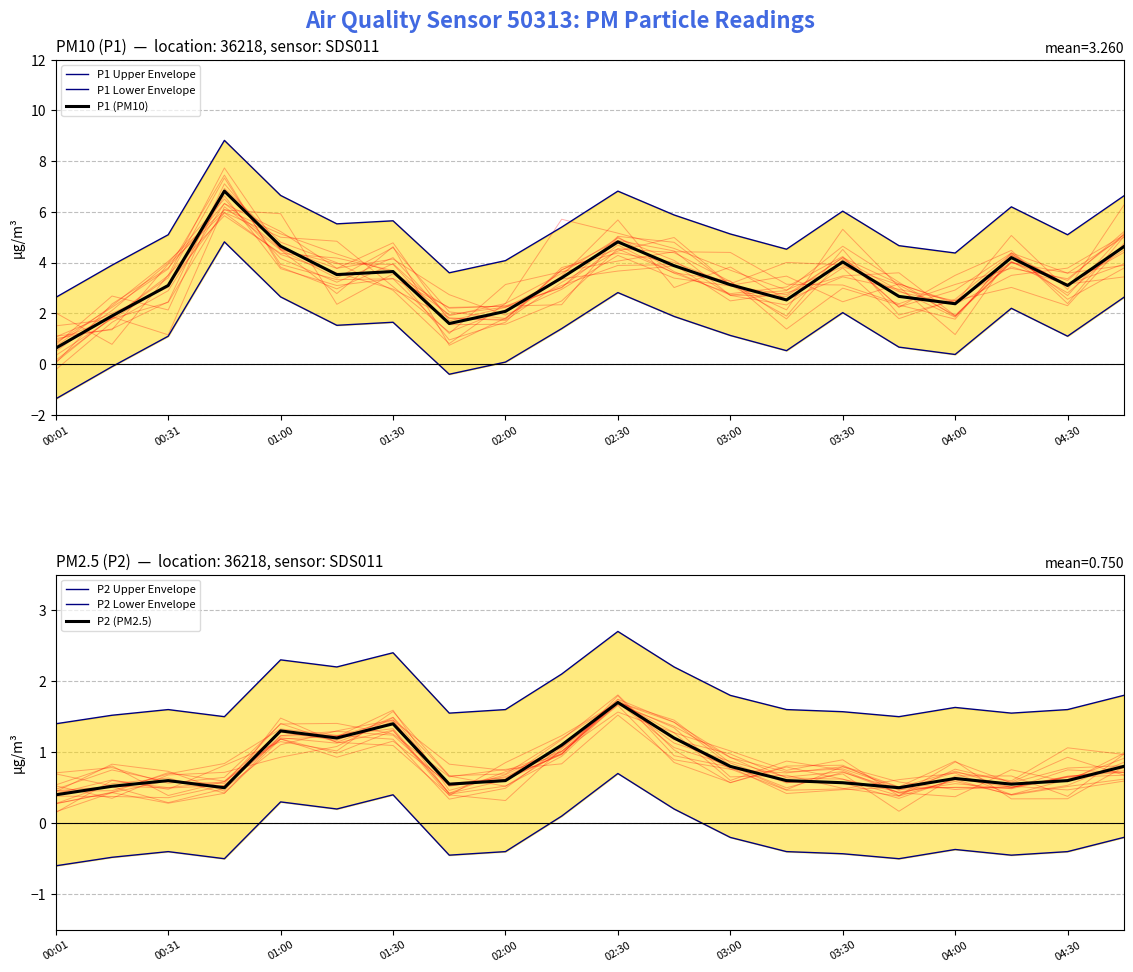

The P1 (PM10) series shows 3.1 at 04:30. True or false?

True